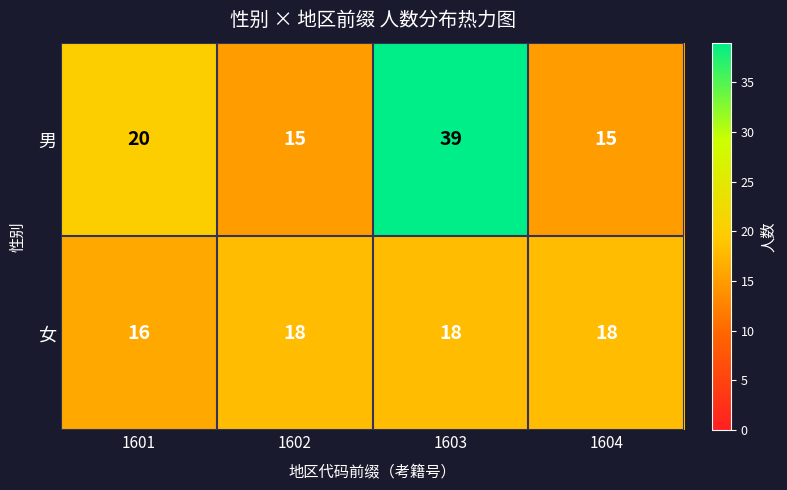

What is the smallest value displayed?

15